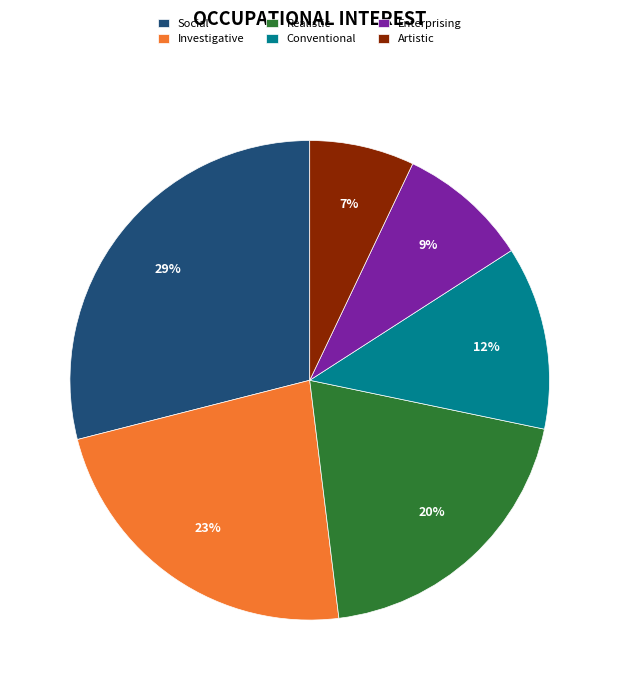

Is it true that Social is 35% of the pie?

False